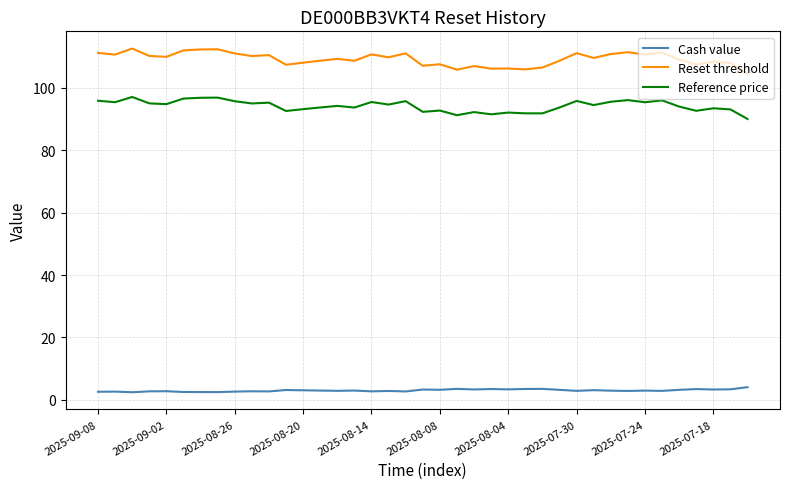

Which series has the largest range (max minus min)?

Reset threshold